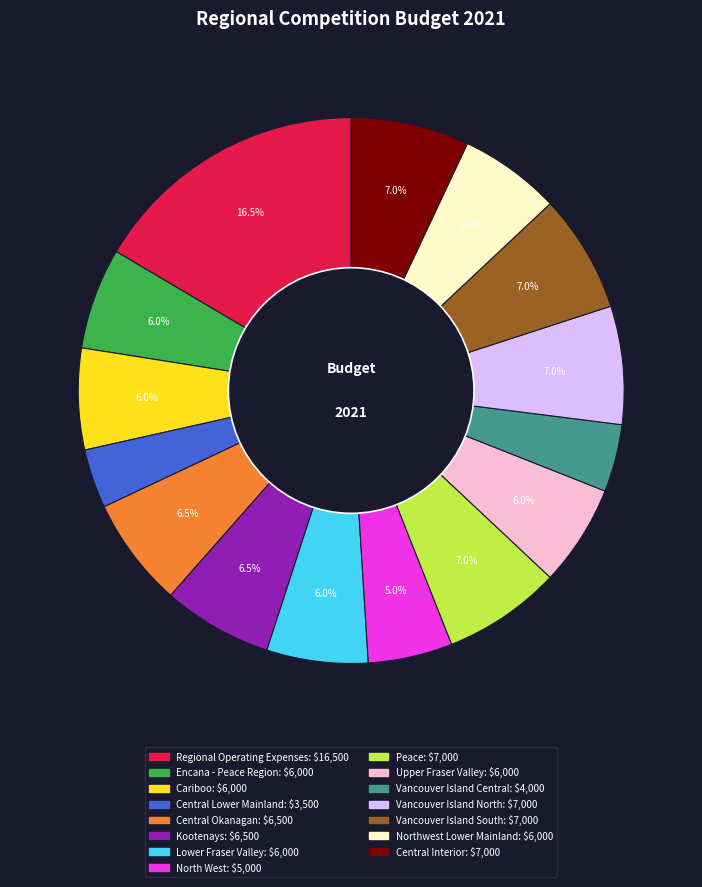

Is it true that Central Interior is 16% of the pie?

False